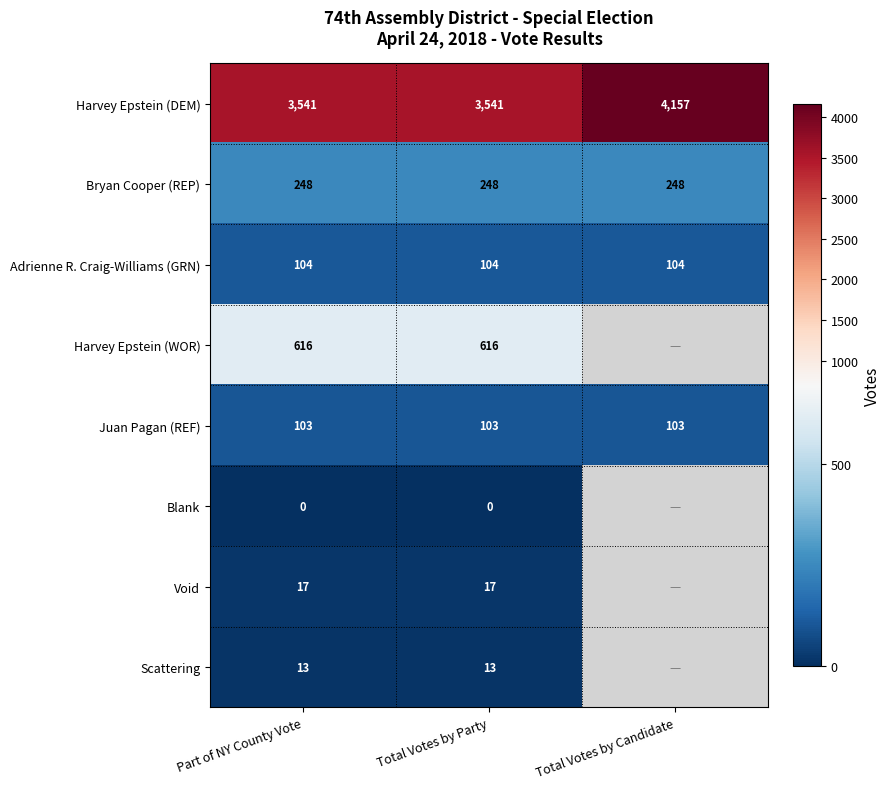

At how many categories does at least one series exceed 2099?

3